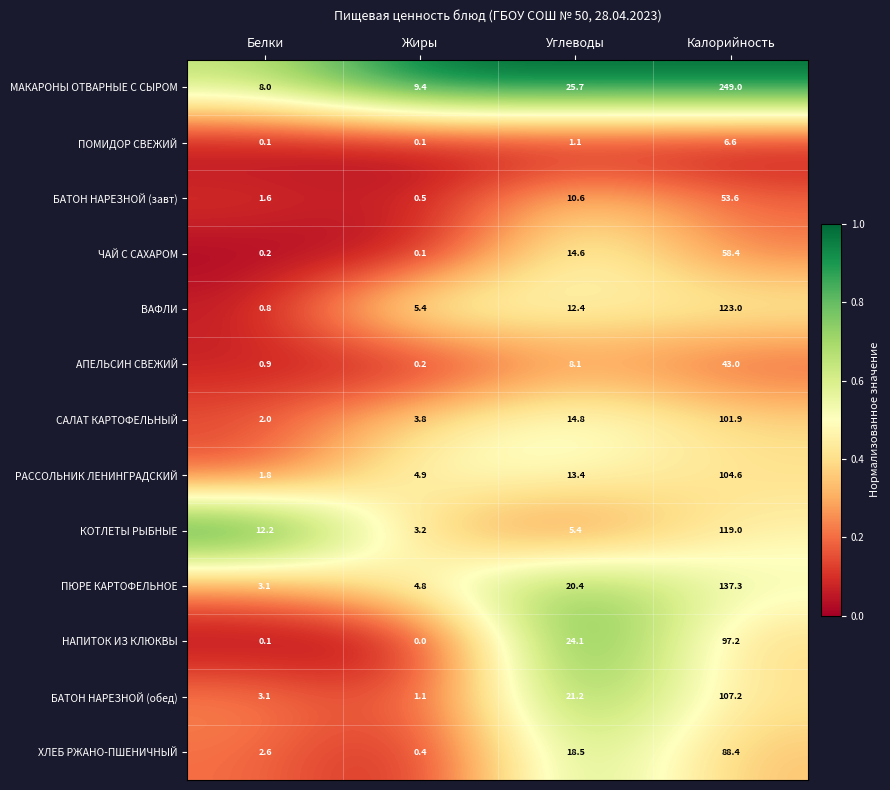

How many data points does each series have?

4